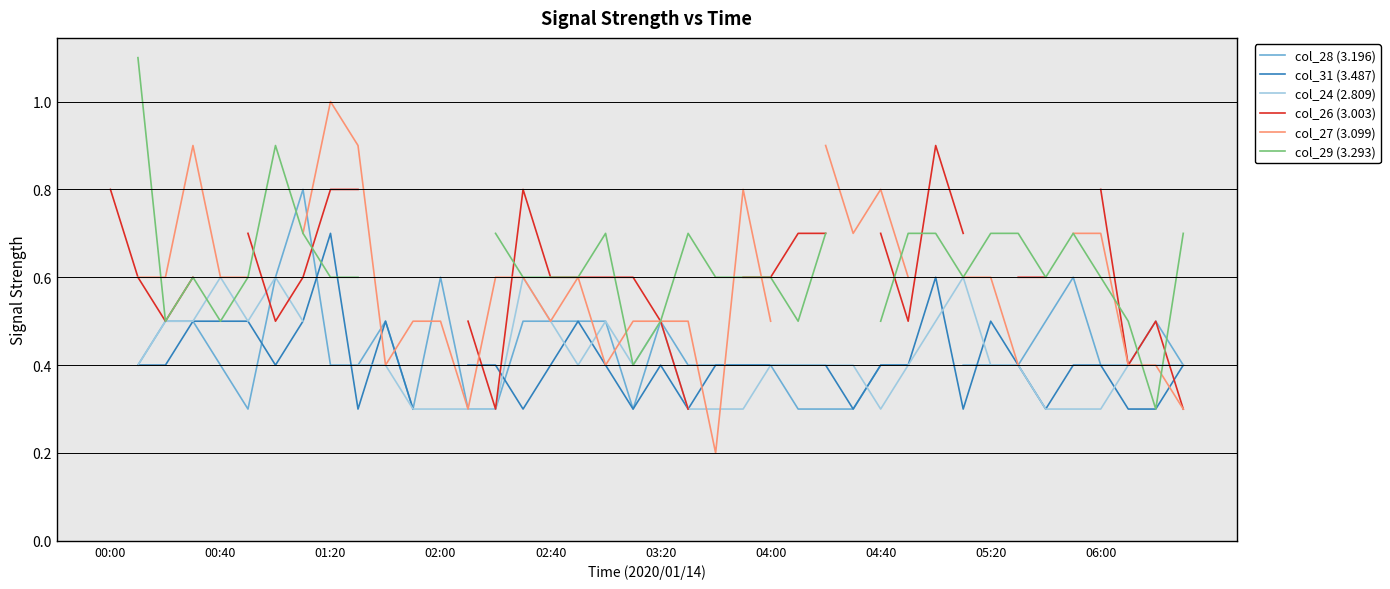

How many distinct data groups are displayed?

6